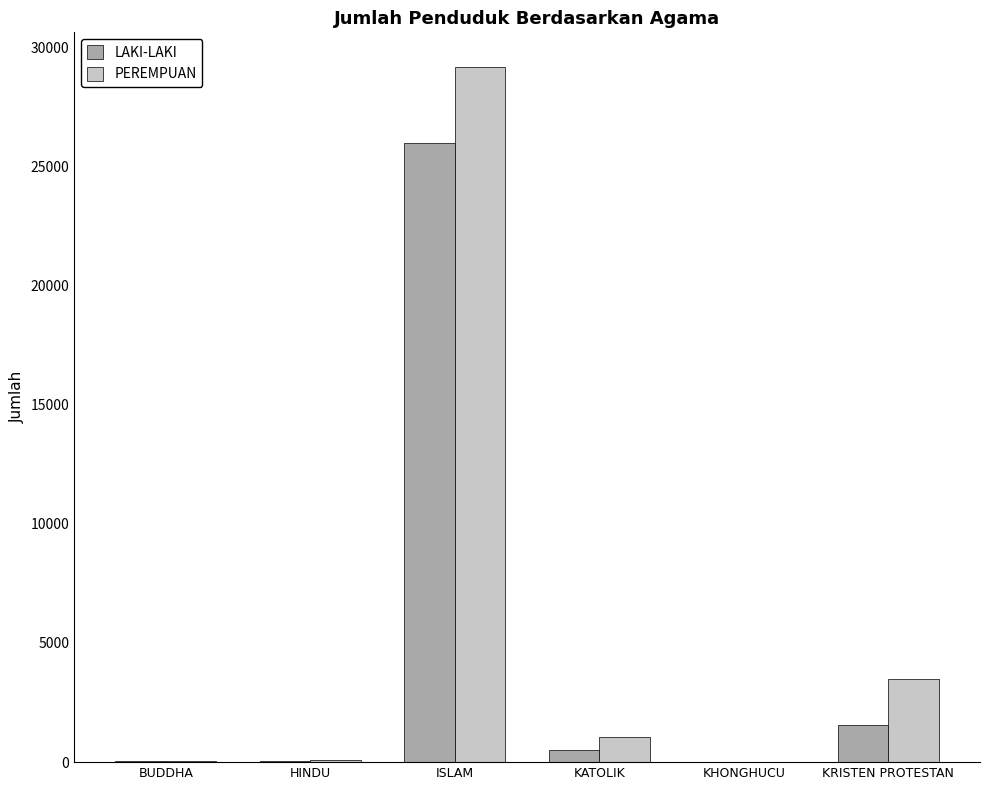

What is the sum of the PEREMPUAN values at BUDDHA and KATOLIK?

1107